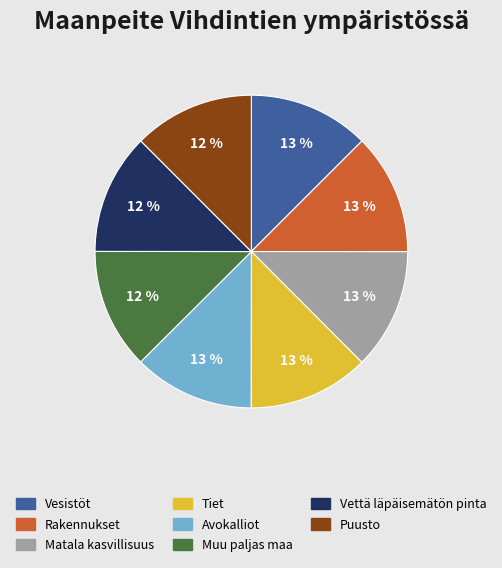

How many slices are in this pie chart?

8